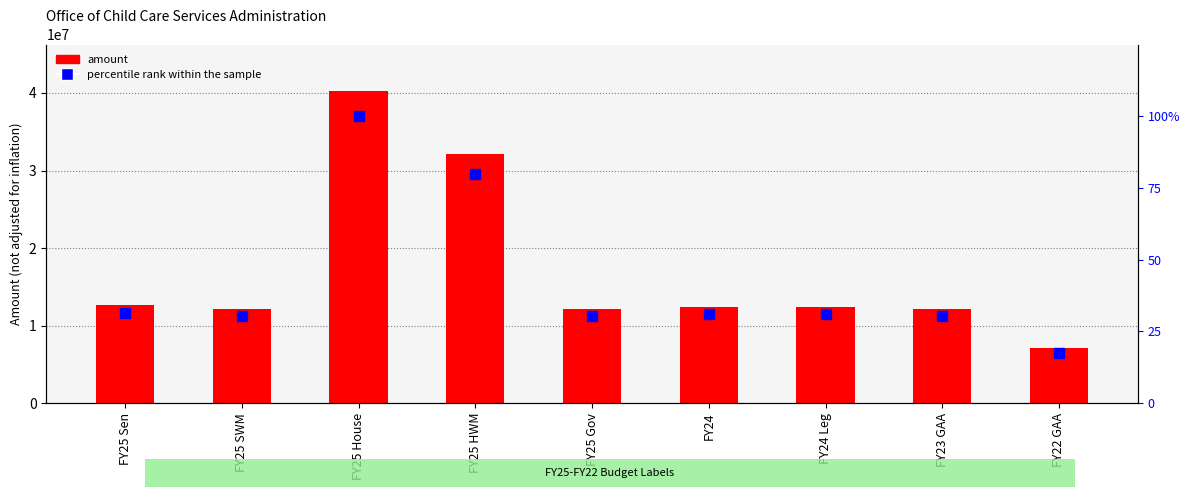

How many distinct data groups are displayed?

2